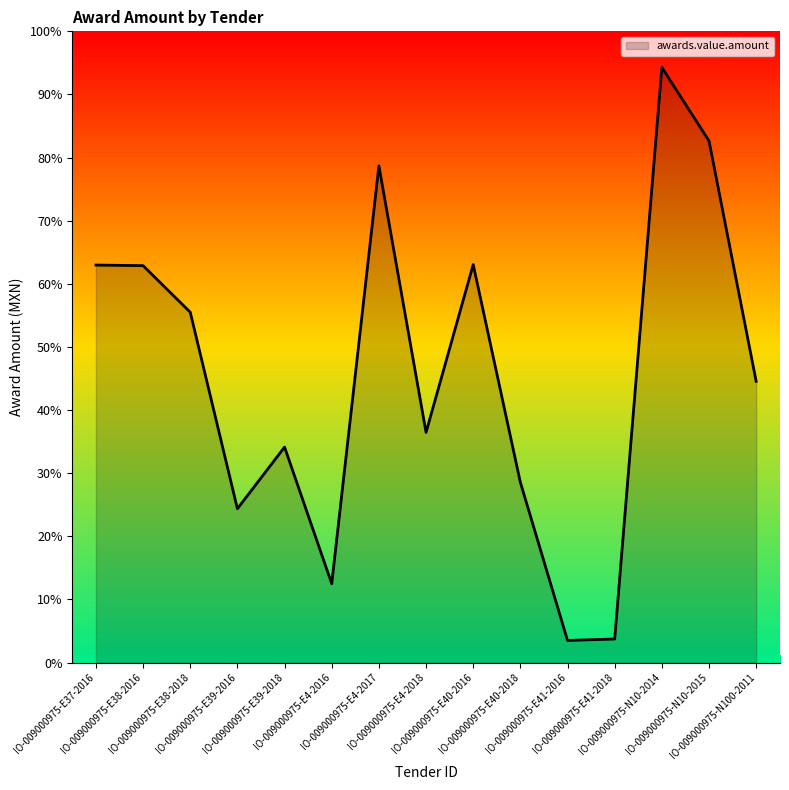

At which category does the data reach its first local valley?

IO-009000975-E39-2016